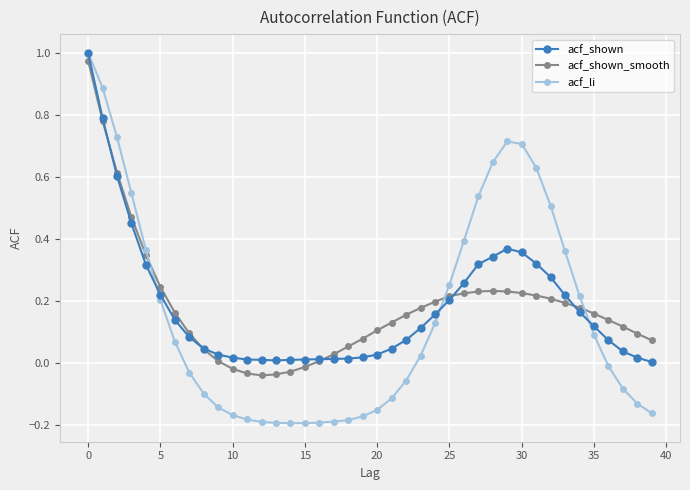

Which series has the widest spread of values?

acf_li